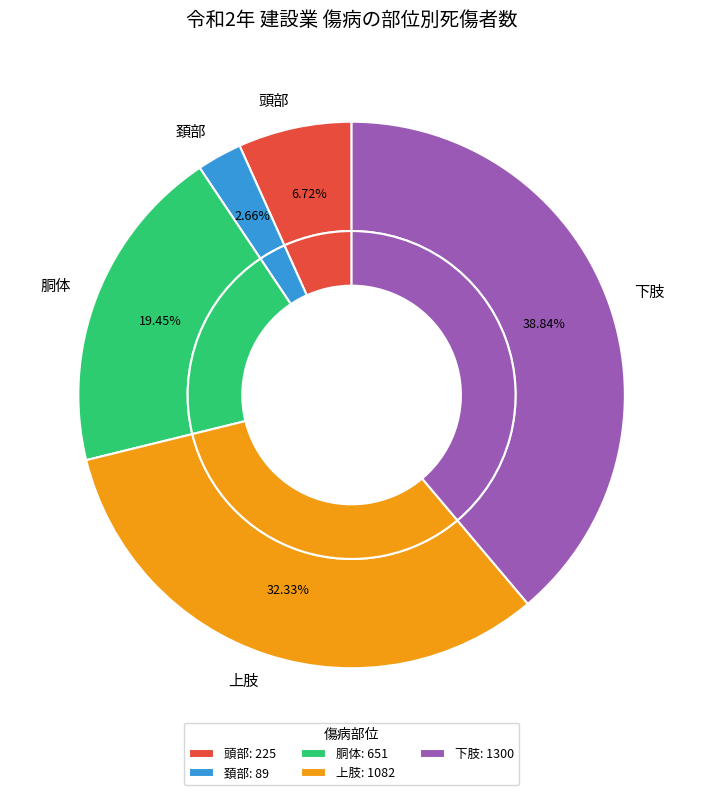

What percentage is NOT represented by 頭部?

93.3%